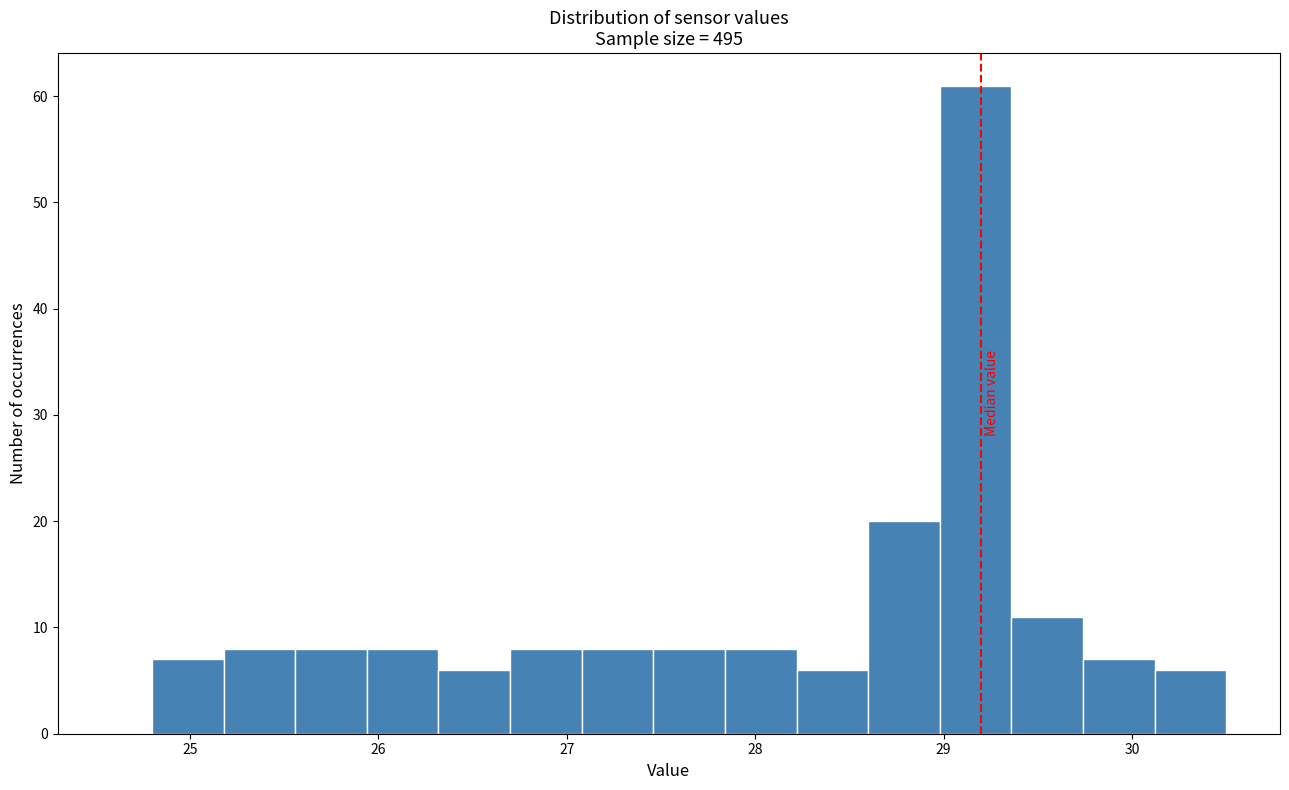

Around what value on the x-axis is the tallest bar? Give the approximate position of its centre, as read against the axis.

29.2